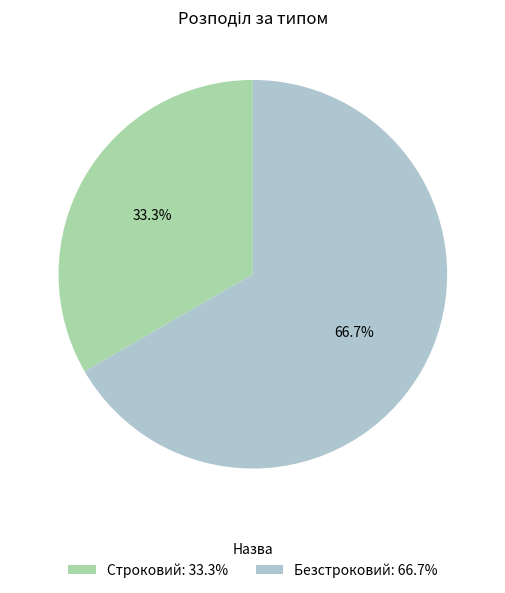

Between Строковий and Безстроковий, which is larger?

Безстроковий